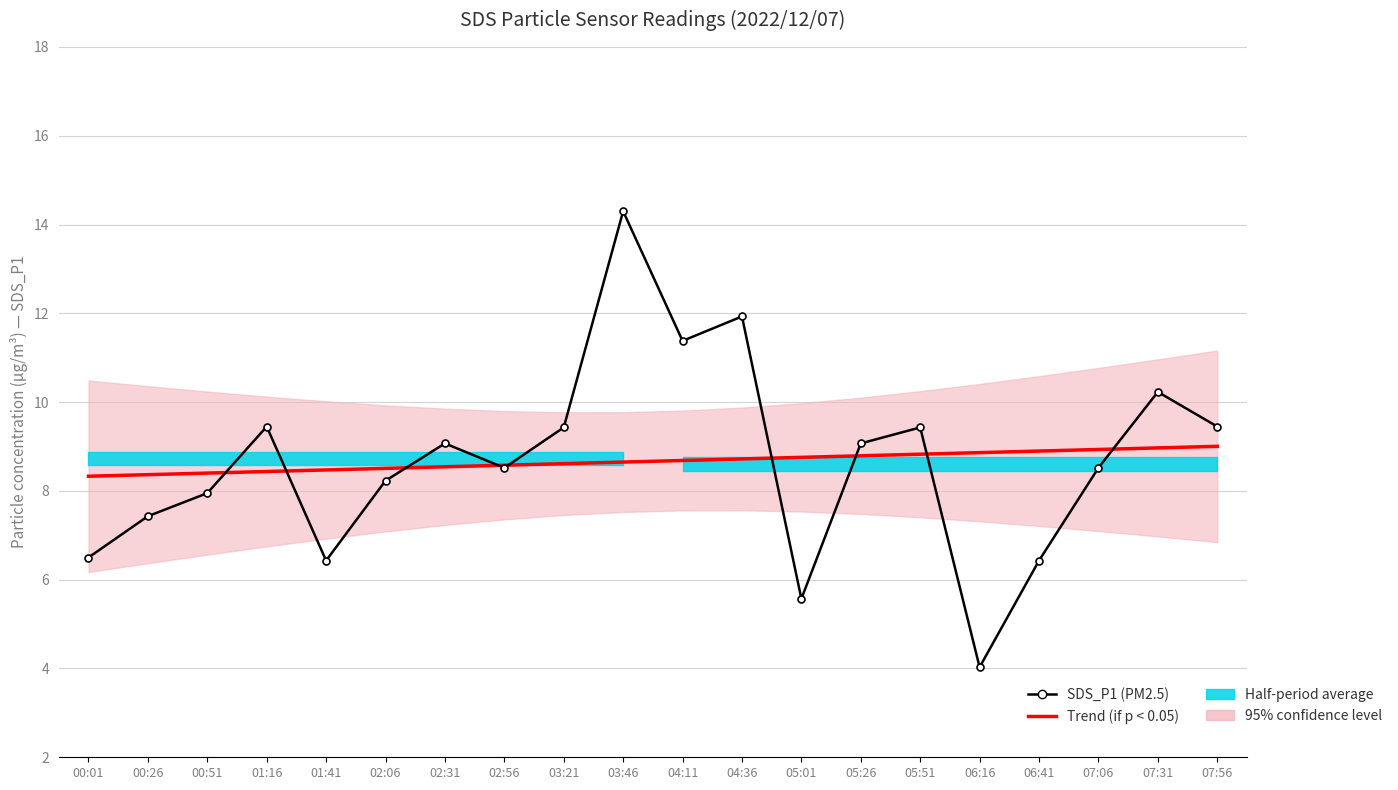

How many times do Trend (if p < 0.05) and SDS_P1 (PM2.5) cross each other?

9